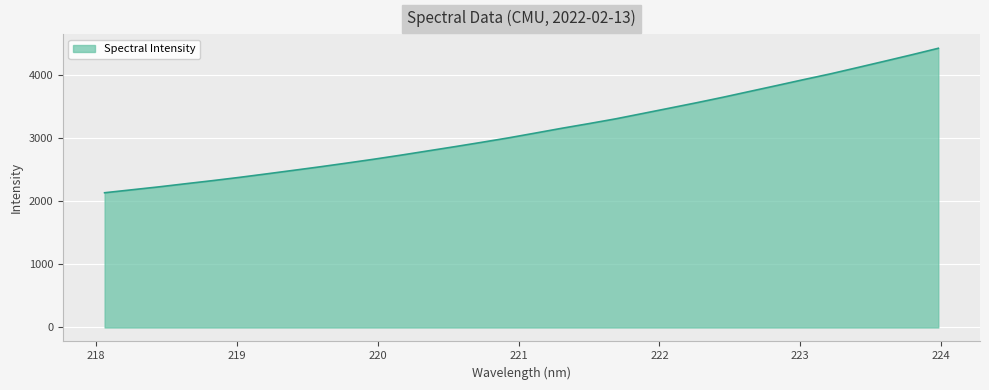

What is the minimum value shown in the chart?

2137.1